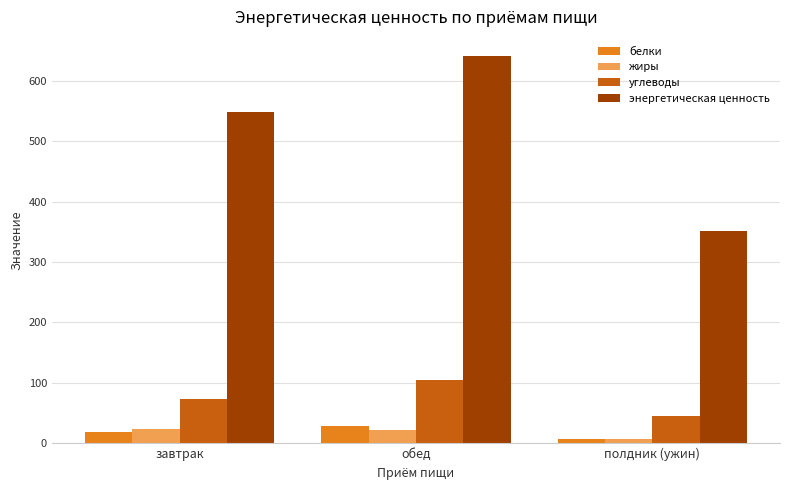

Count the number of data series in this chart.

4